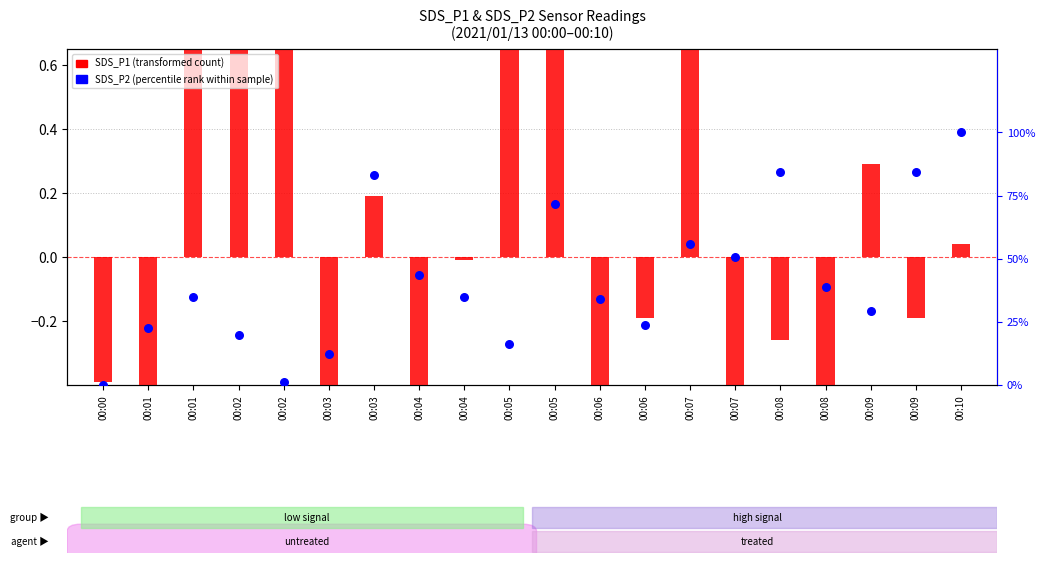

At which category is the sum across all series the highest?

00:10